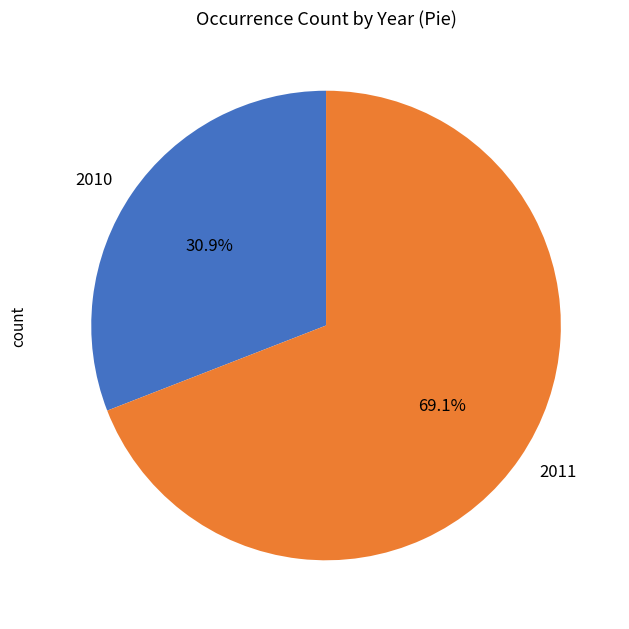

To the nearest percent, what portion does 2011 represent?

69%